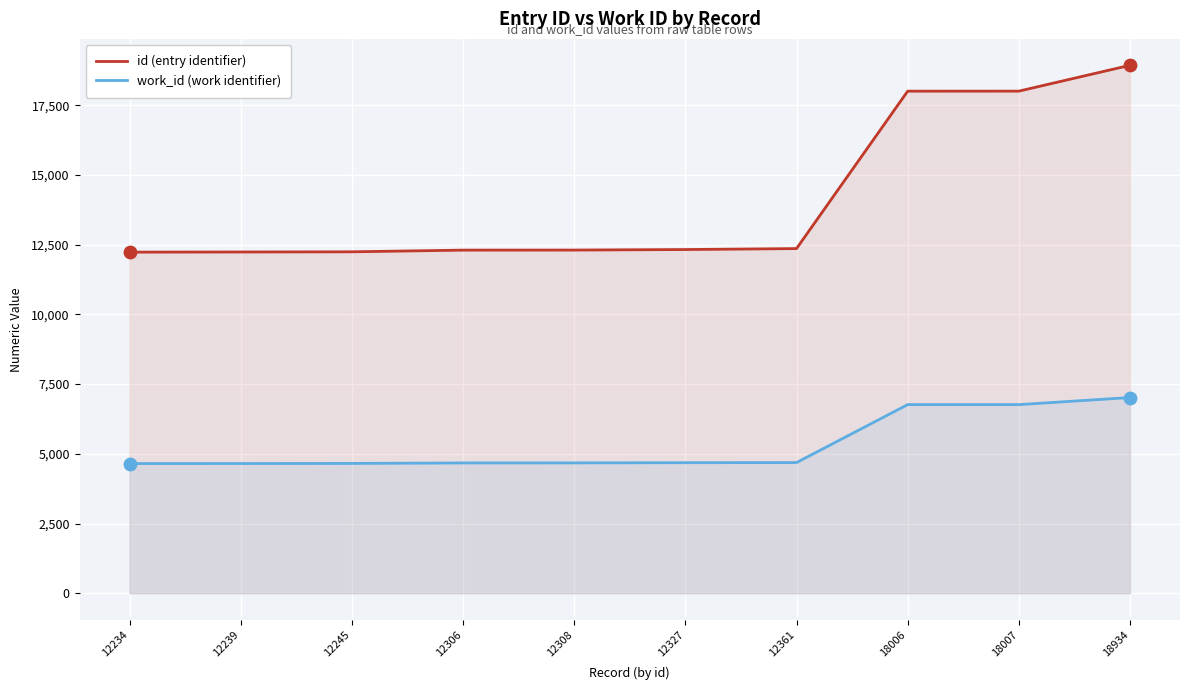

Which series reaches the minimum Y coordinate?

work_id (work identifier)